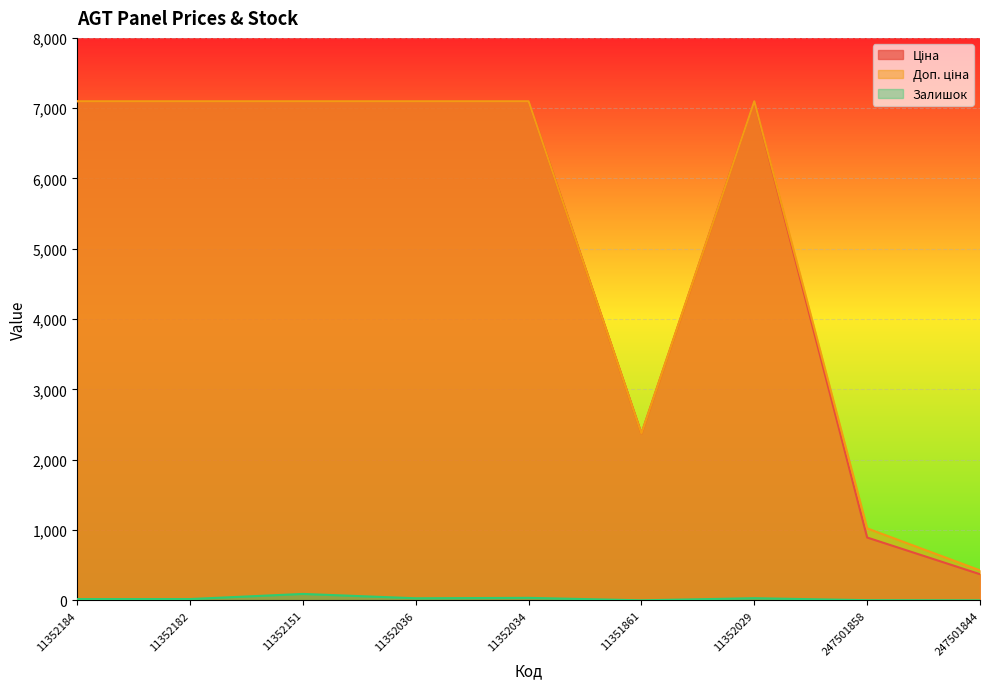

List the series in order of their peak value, highest first.

Ціна, Доп. ціна, Залишок